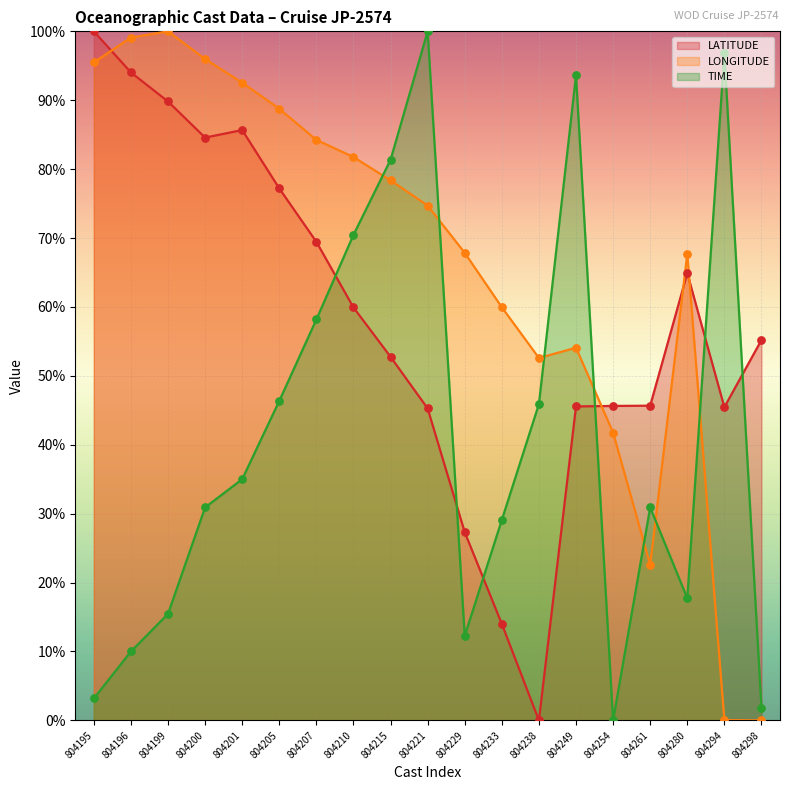

Which series has the widest spread of Y values?

LATITUDE